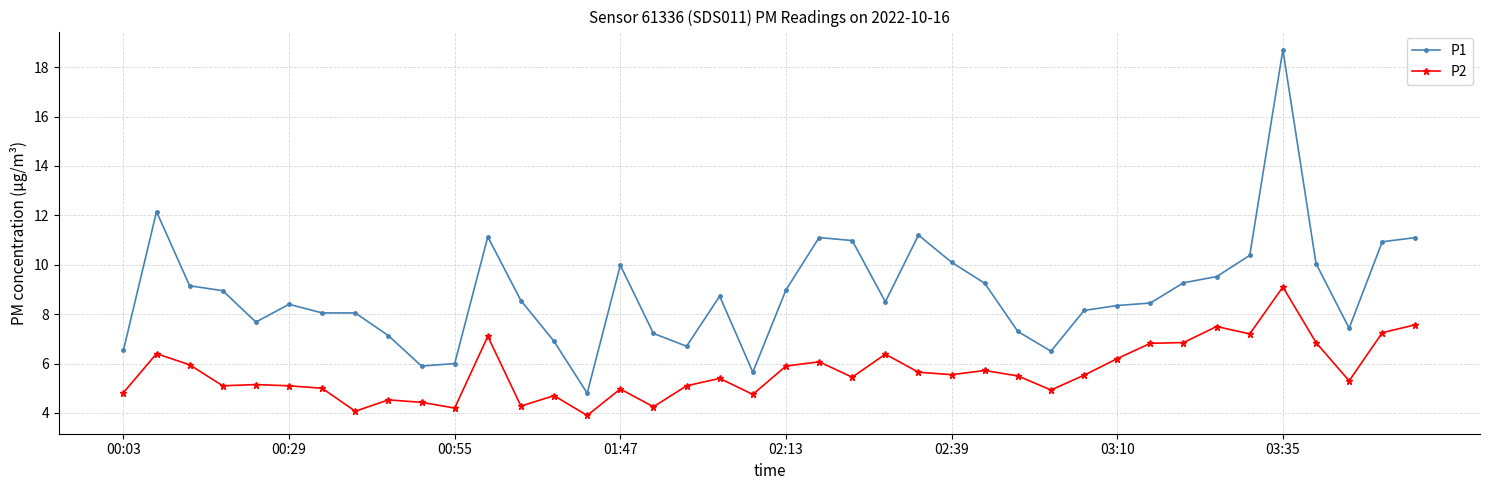

Which series has the largest total across all categories?

P1